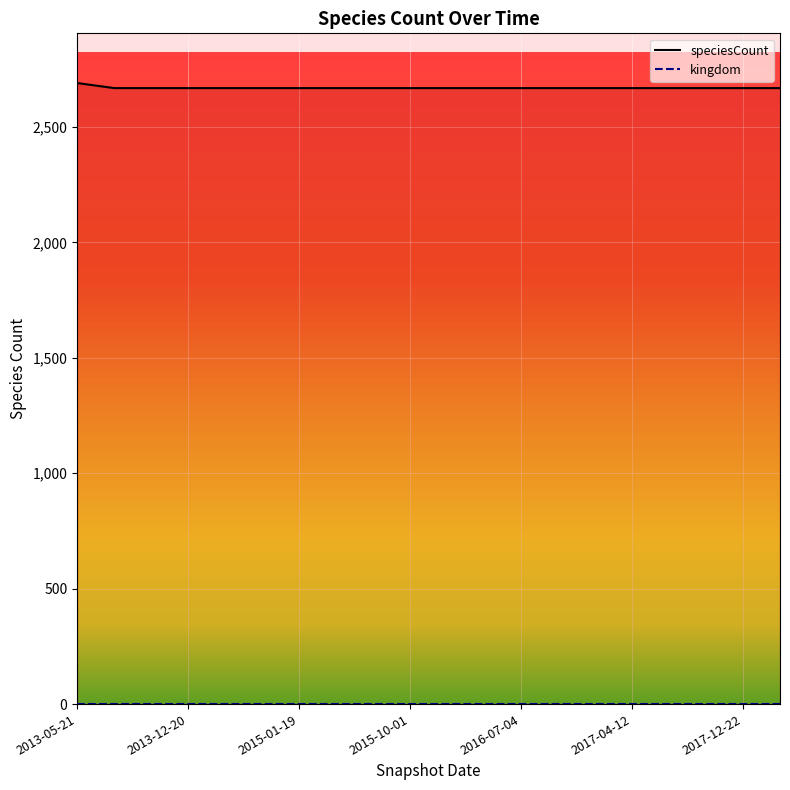

What is the label of the 13th point from the right?

2015-04-09